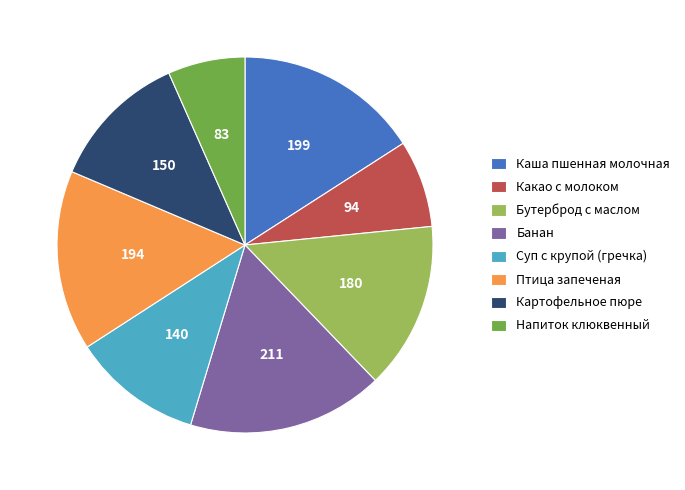

Is there a majority slice in this chart?

No